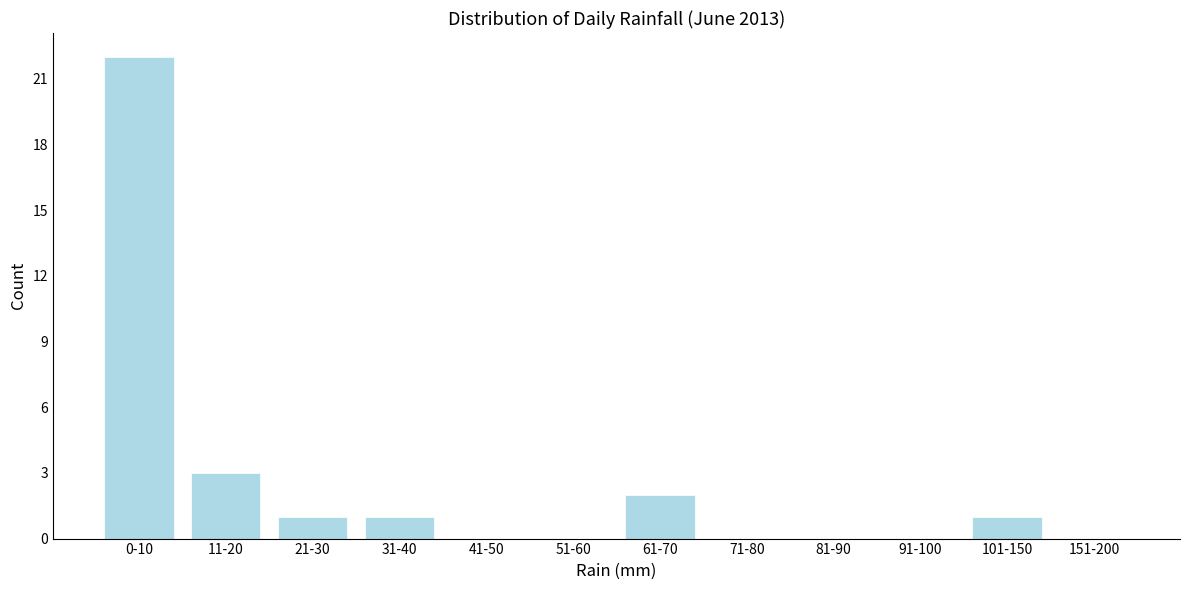

Reading left to right, list all the values displayed in this chart.

0-10=22	11-20=3	21-30=1	31-40=1	41-50=0	51-60=0	61-70=2	71-80=0	81-90=0	91-100=0	101-150=1	151-200=0